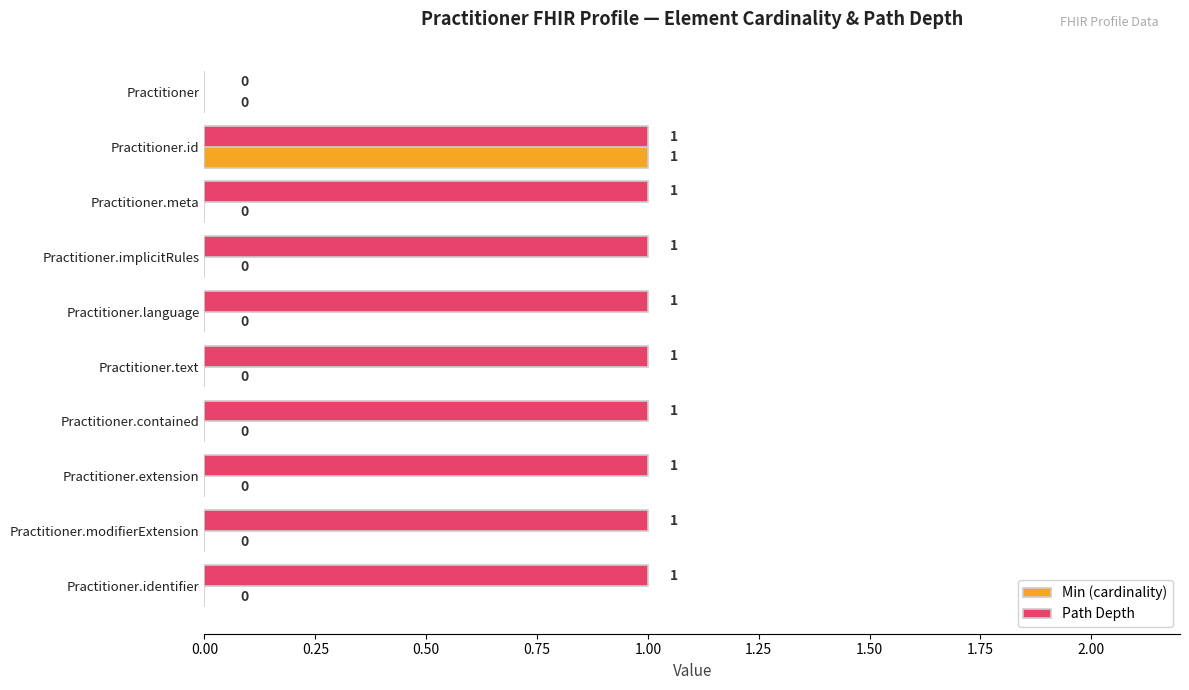

How many values in Min (cardinality) are above zero?

1